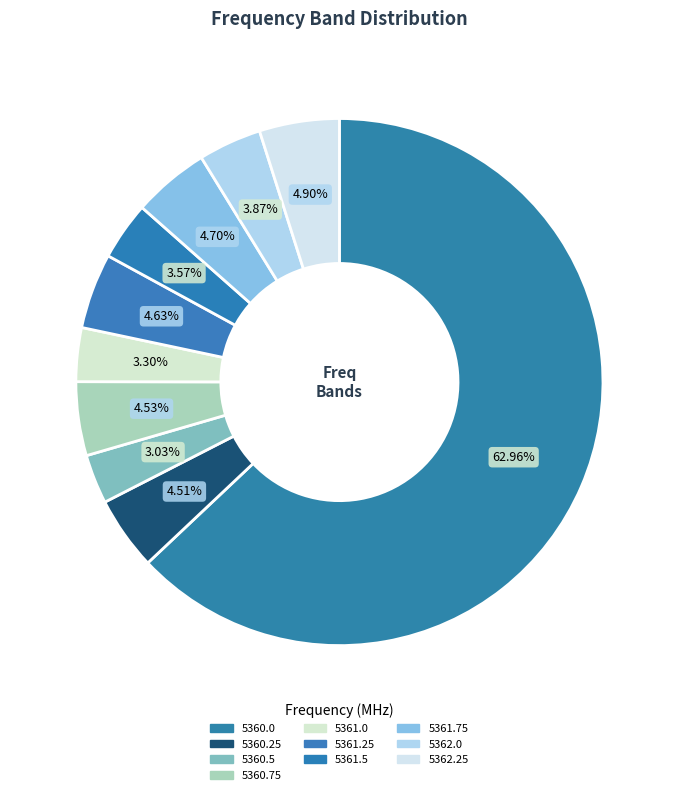

How many segments does this pie chart have?

10